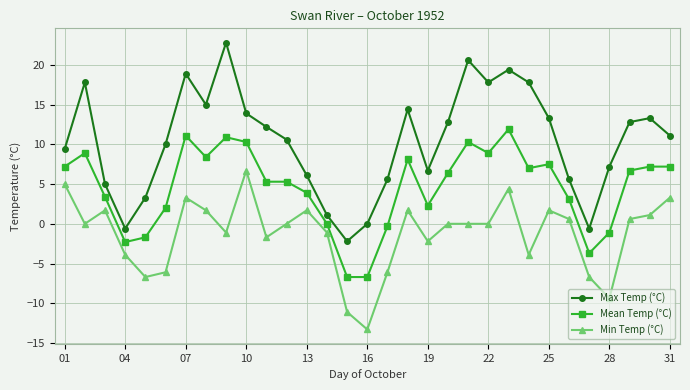

What is the value of the Mean Temp (°C) point at the 1st from the left?

7.2